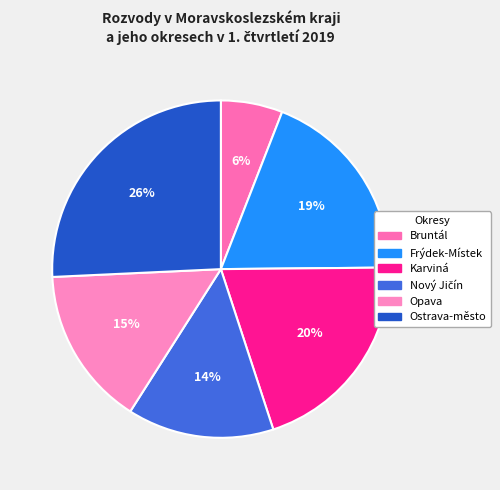

What percentage is the Frýdek-Místek slice, to the nearest percent?

19%